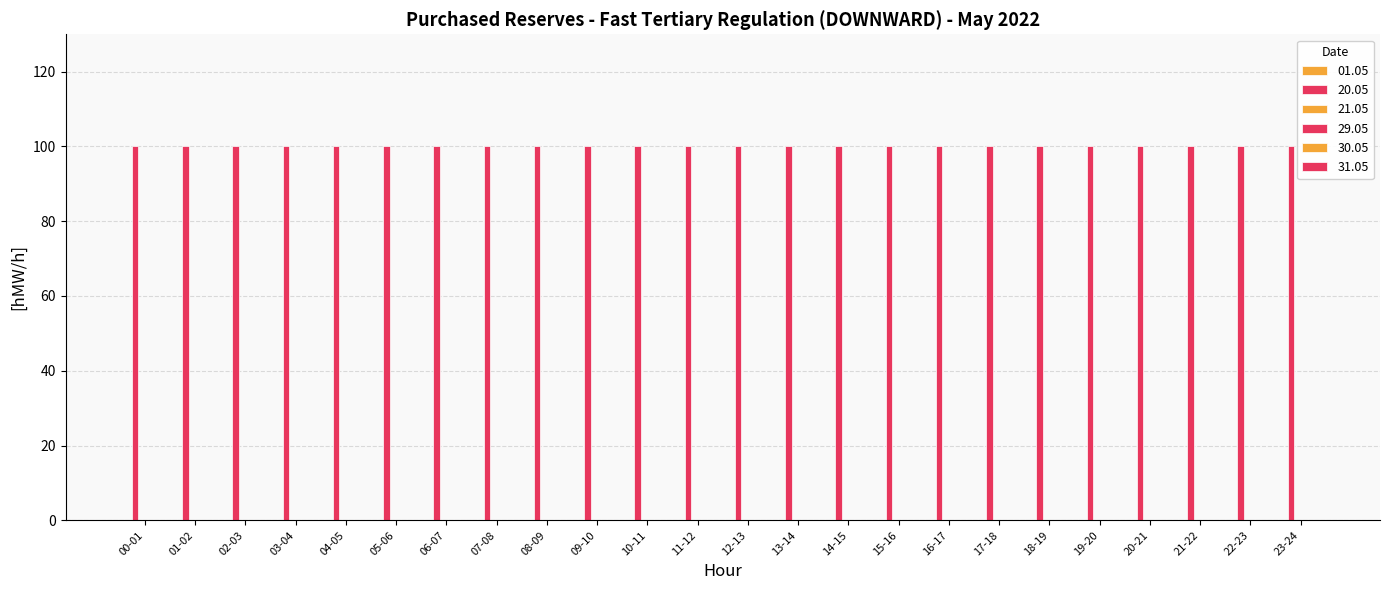

What is the greatest value displayed?

100